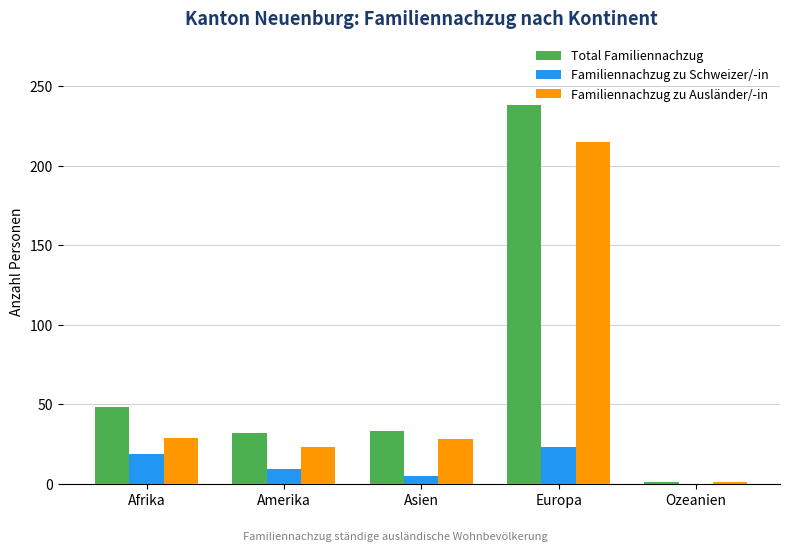

Which series has the widest spread of values?

Total Familiennachzug